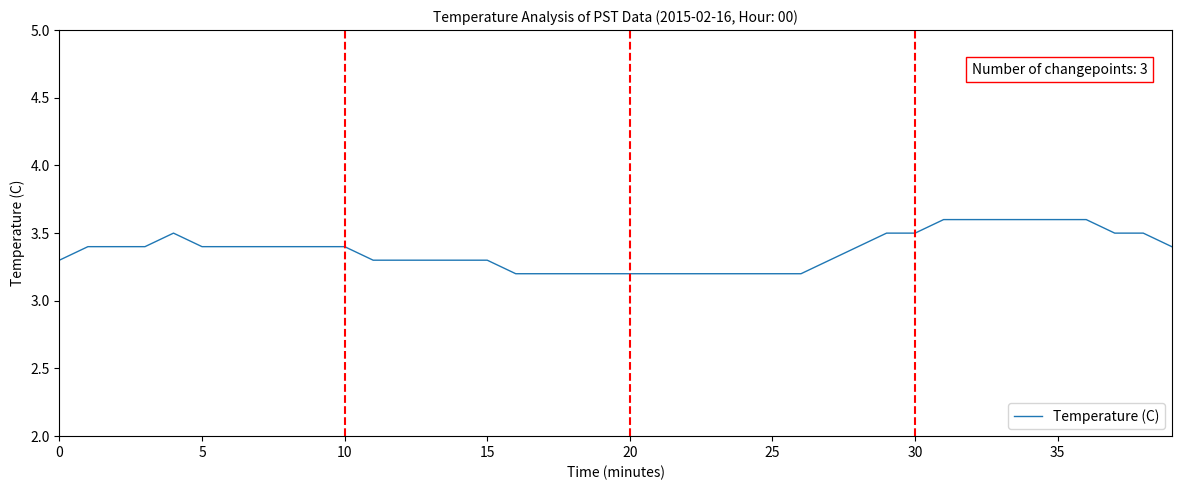

What is the minimum value shown in the chart?

3.2